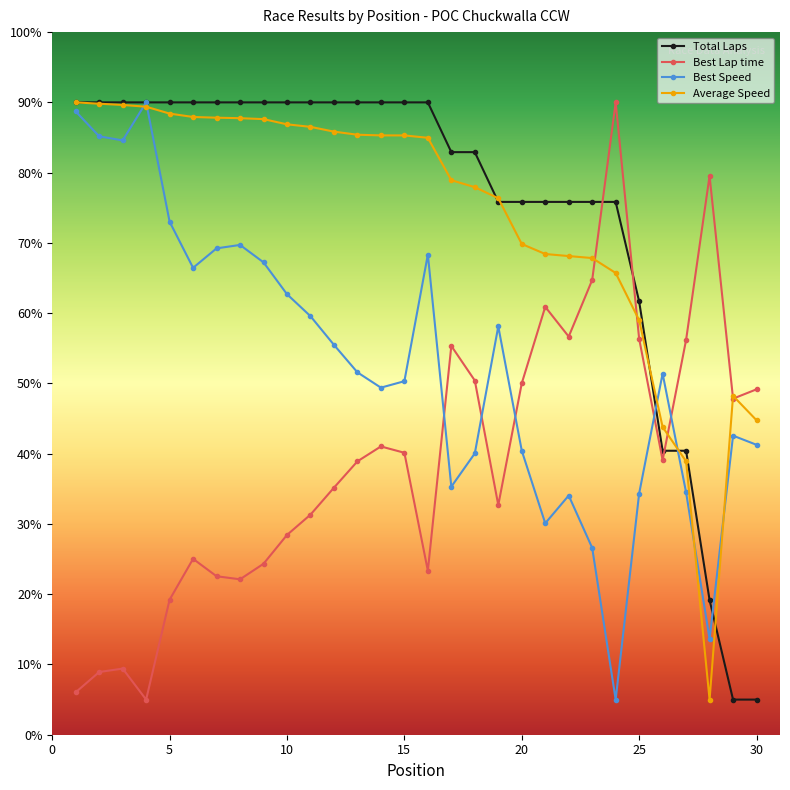

True or false: Best Lap time has more than 2 points higher than both neighbors.

True